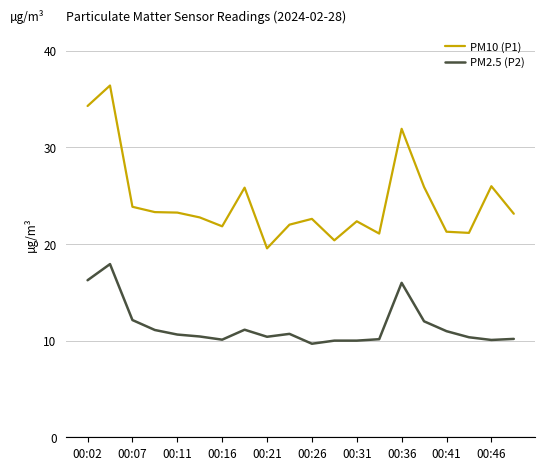

How many series are shown in this chart?

2